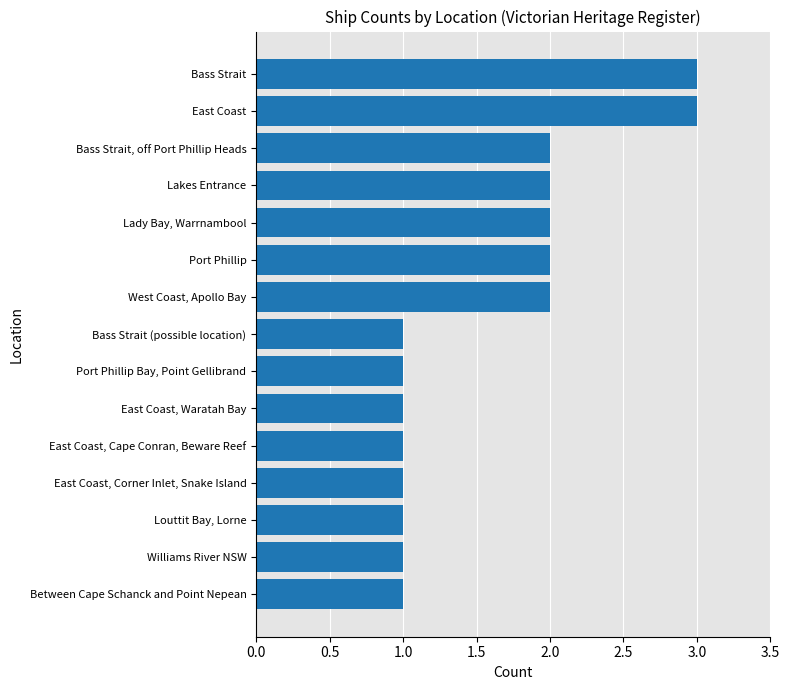

What is the sum of the values at Bass Strait and East Coast, Waratah Bay?

4